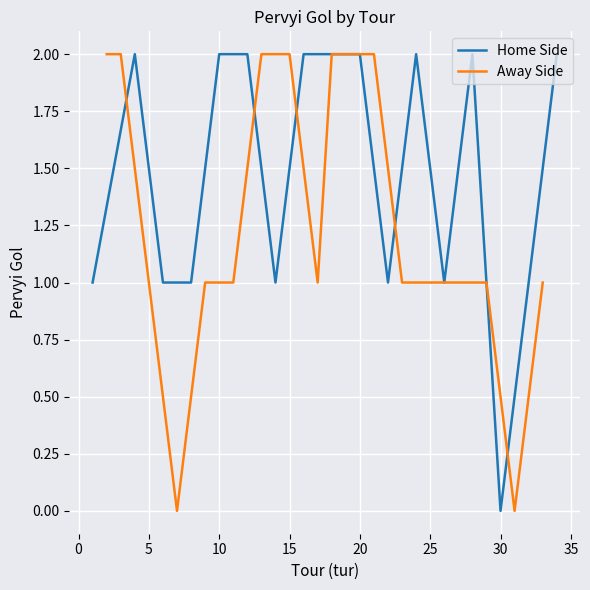

After their last crossing, which series has the higher values: Away Side or Home Side?

Home Side